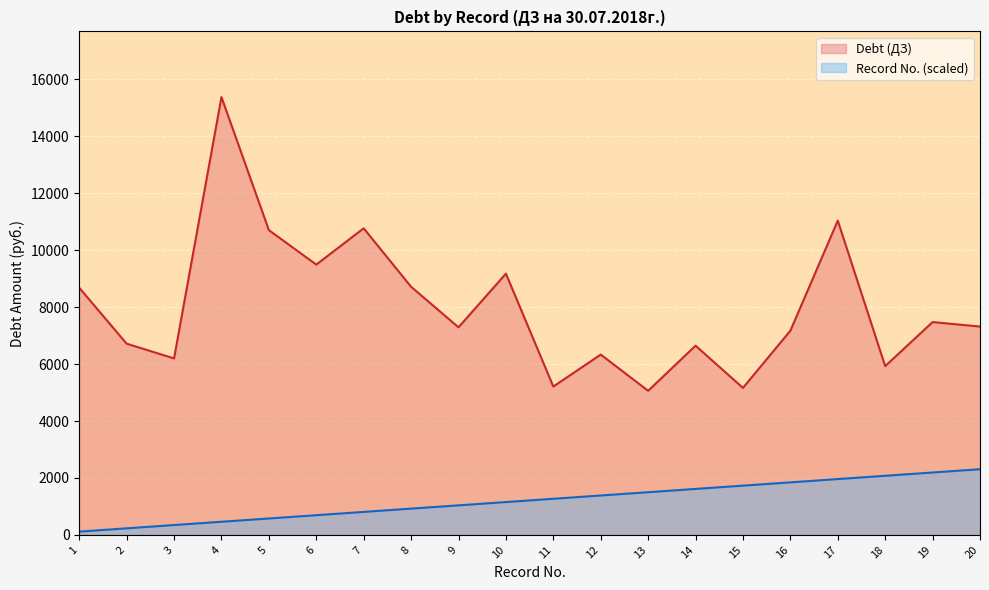

At which category is the sum across all series the highest?

4